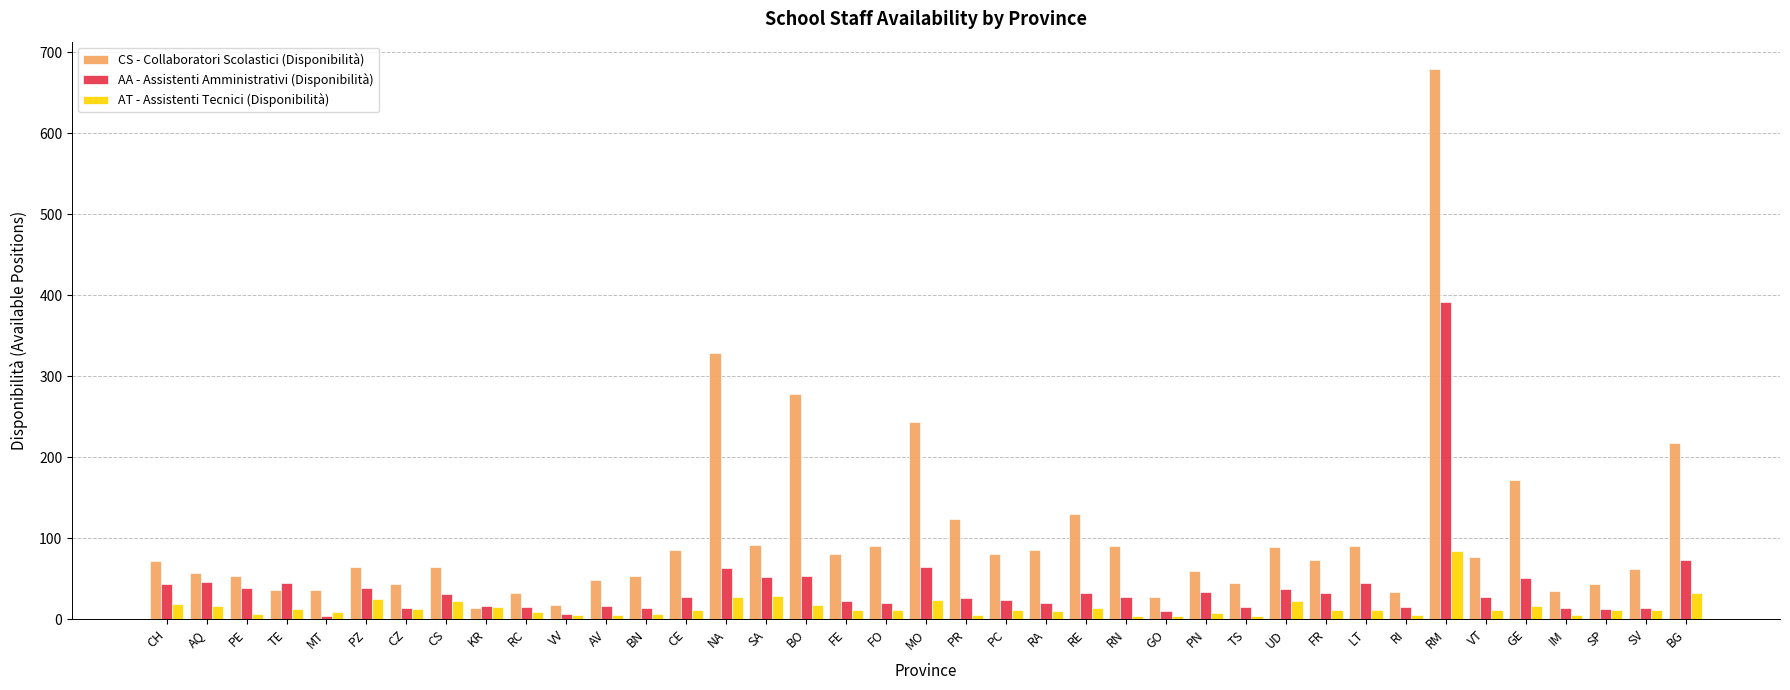

What is the maximum value for AT - Assistenti Tecnici (Disponibilità)?

84